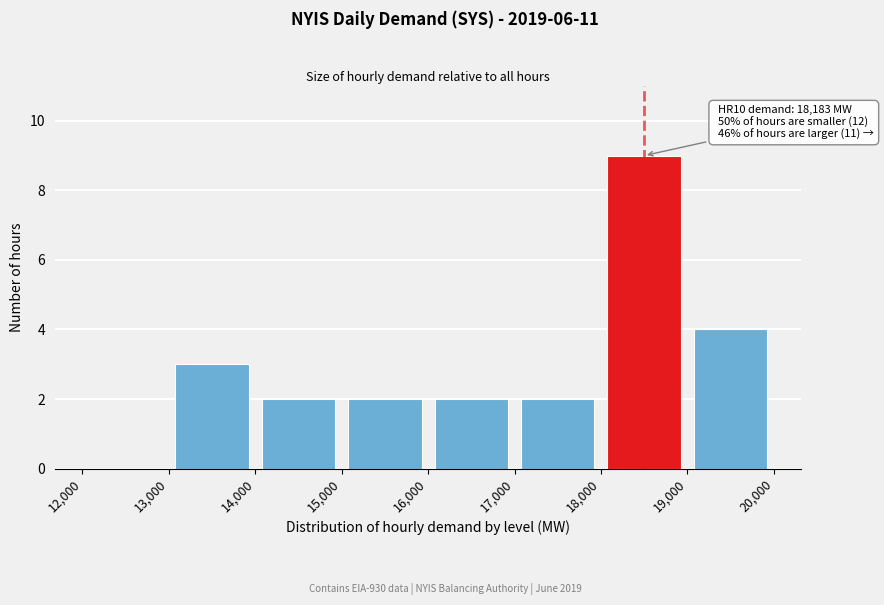

Which range on the x-axis has the tallest bar?

18,000 to 19,000